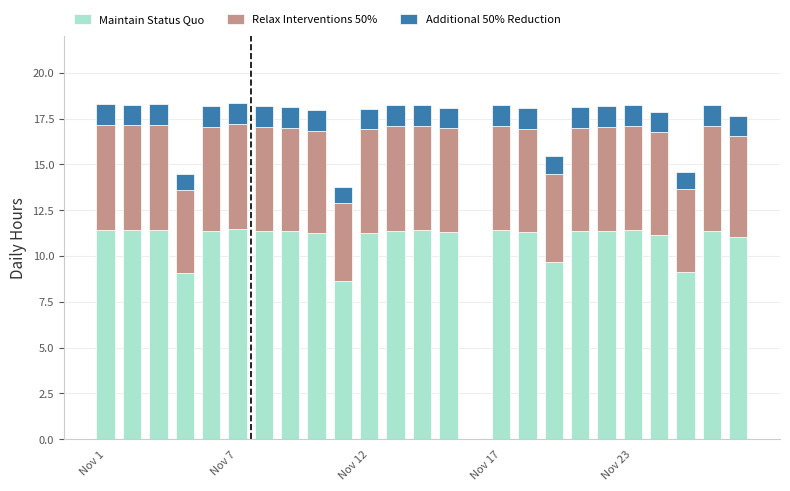

Are the bars grouped side by side (vs. stacked)?

No